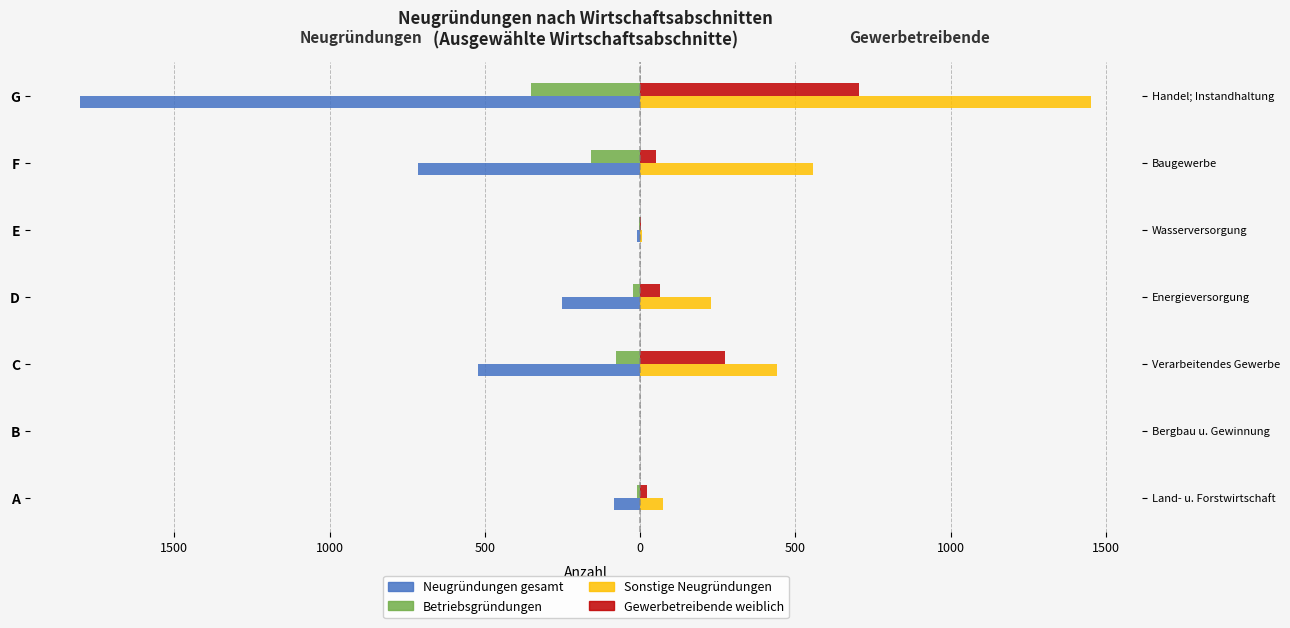

Reading left to right, transcribe all the data shown in this chart.

Neugründungen gesamt: -84	-2	-521	-252	-10	-714	-1803
Betriebsgründungen: -10	-1	-79	-24	-4	-157	-350
Sonstige Neugründungen: 74	1	442	228	6	557	1453
Gewerbetreibende weiblich: 23	1	272	63	2	50	703